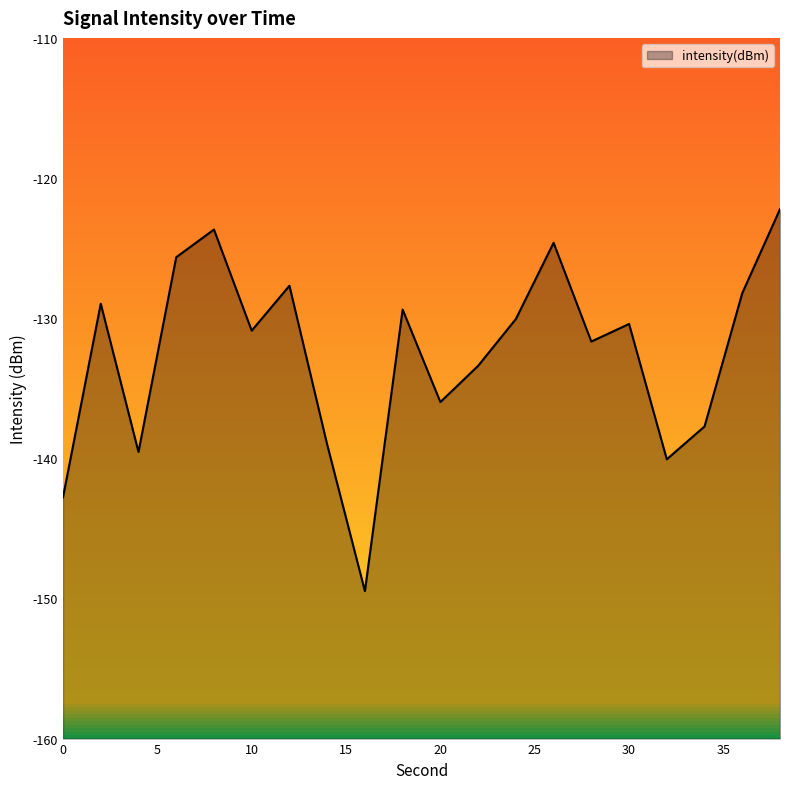

Between 22 and 16, which is larger?

22